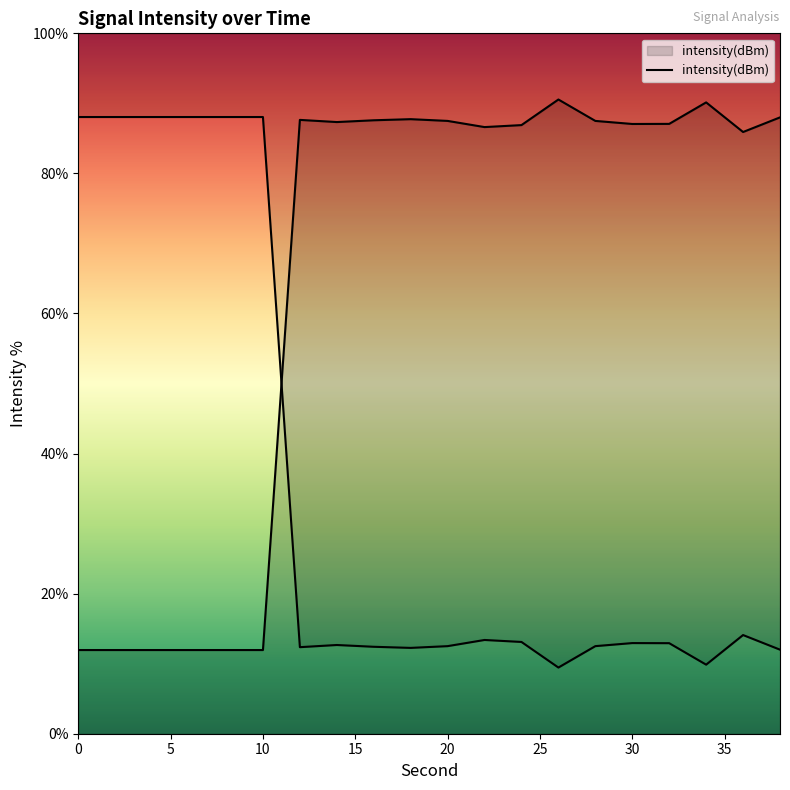

How many data points are less than 87?

9